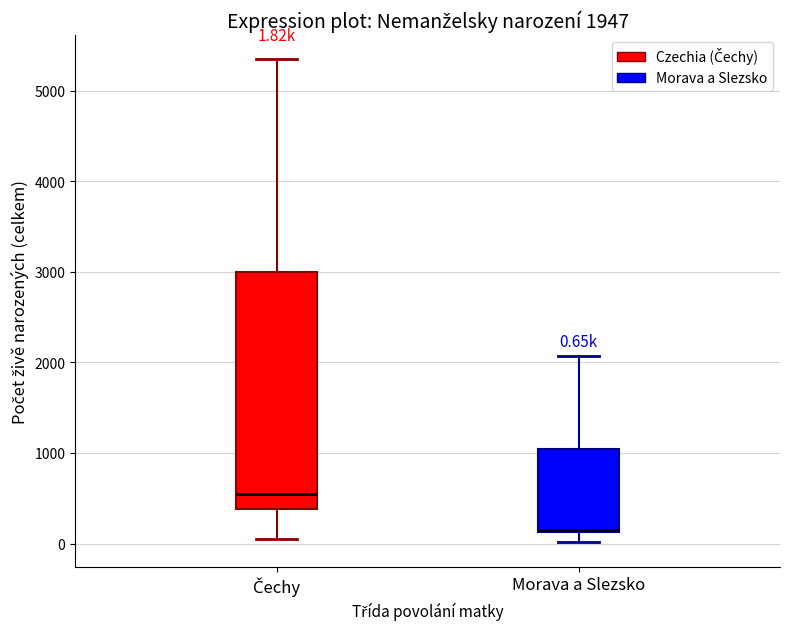

Which box is the tallest, from its lower edge to its upper edge?

Čechy